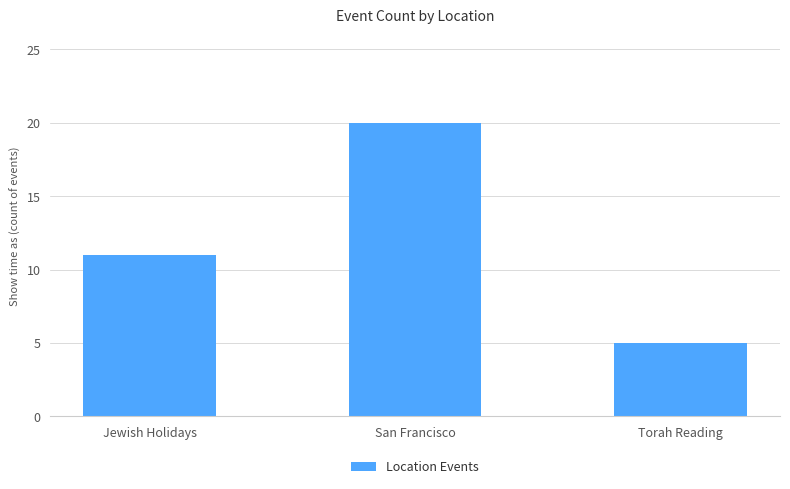

Rank the categories by value from highest to lowest.

San Francisco, Jewish Holidays, Torah Reading